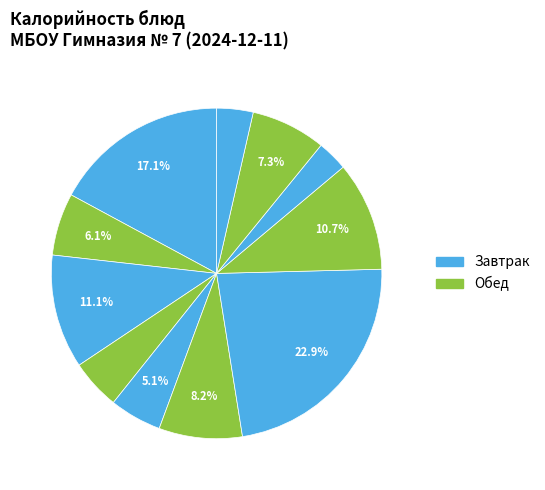

How many segments does this pie chart have?

11